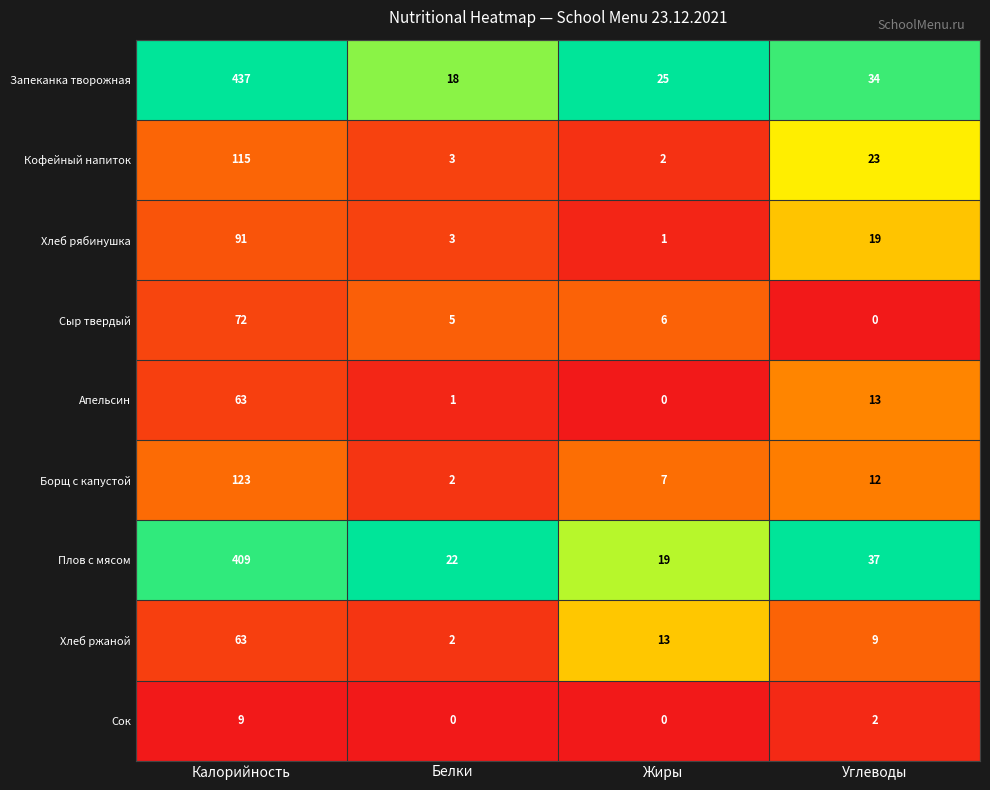

Which label corresponds to the largest value in the chart?

Калорийность